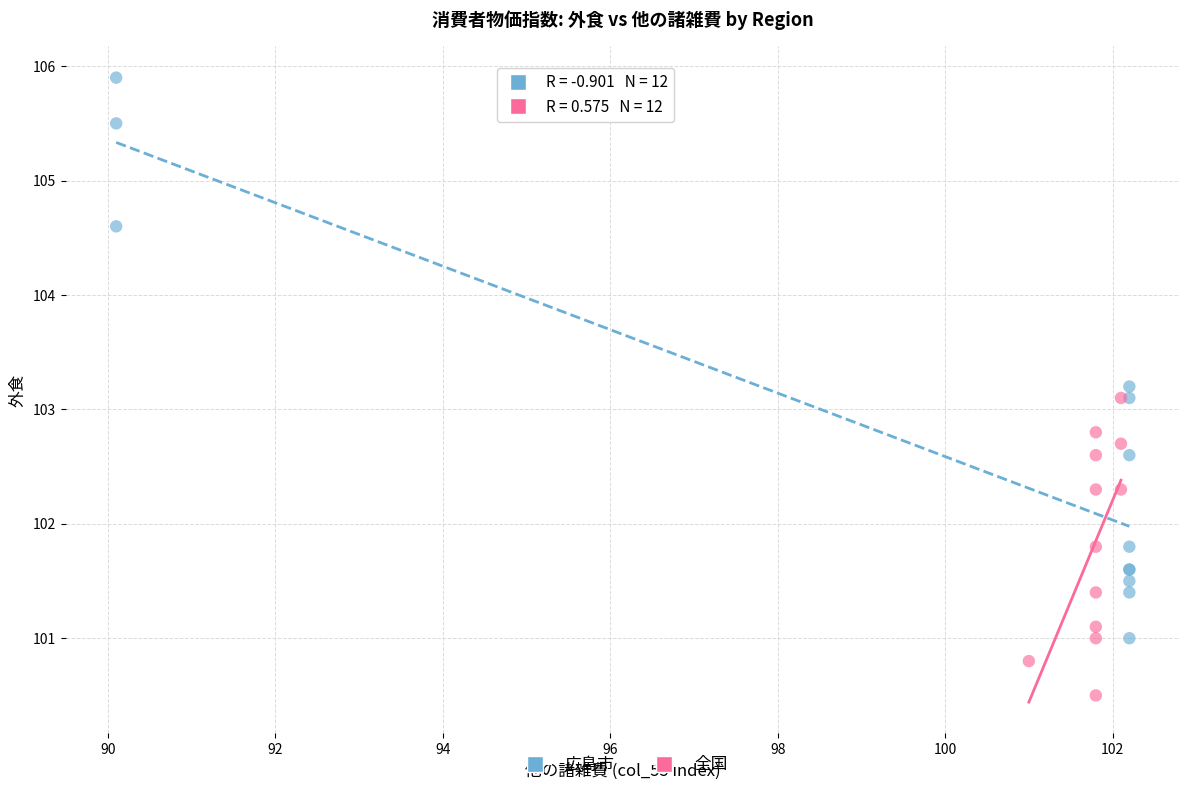

Which series has the widest spread of Y values?

広島市